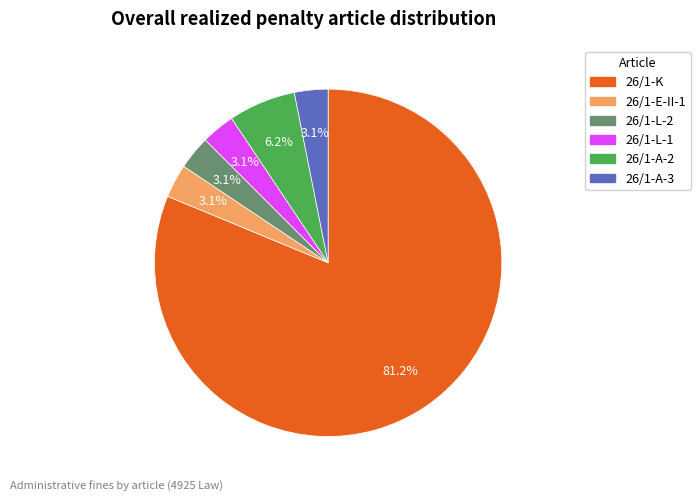

Do 26/1-A-3 and 26/1-E-II-1 together represent more than half of the pie?

No